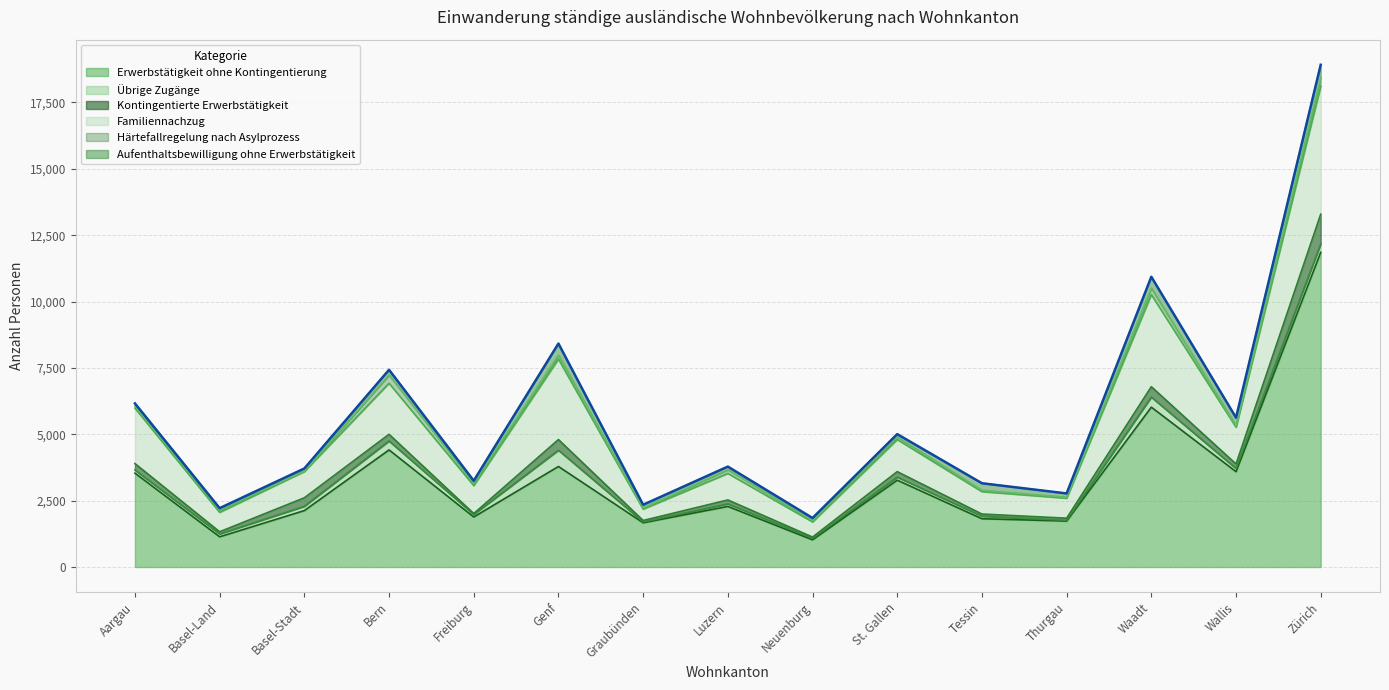

Rank the categories by Kontingentierte Erwerbstätigkeit value from lowest to highest.

Freiburg, Neuenburg, Graubünden, Thurgau, Basel-Land, Tessin, Luzern, Wallis, St. Gallen, Aargau, Bern, Basel-Stadt, Waadt, Genf, Zürich